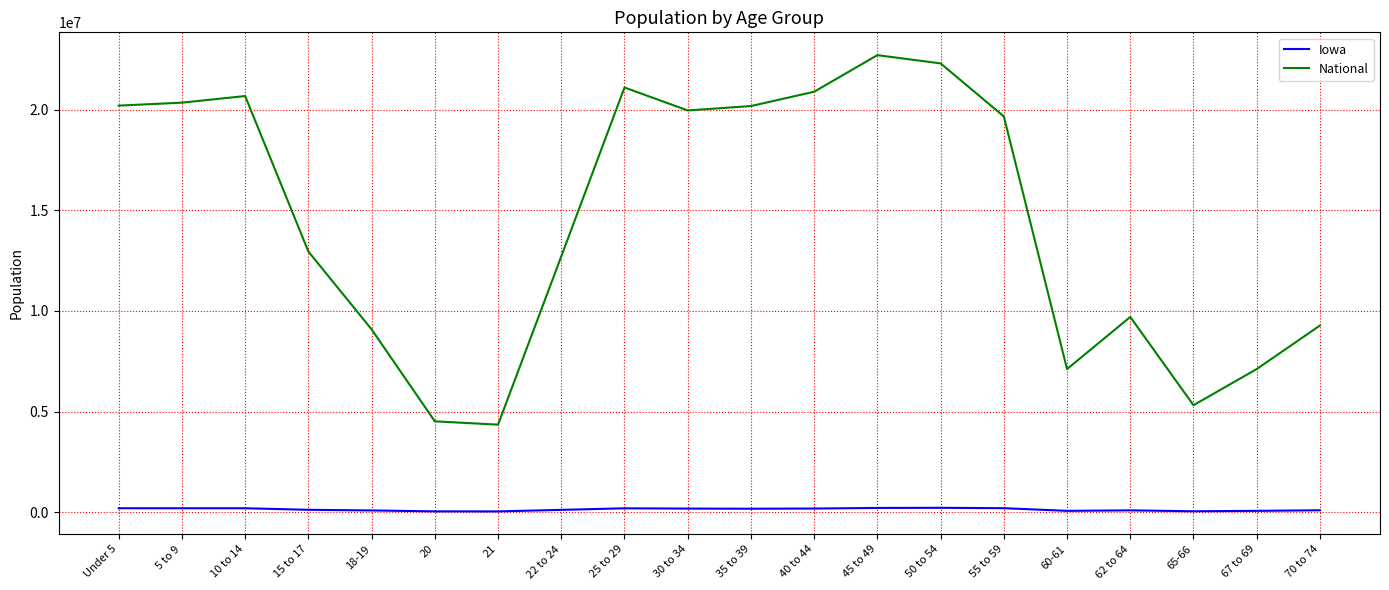

At which label does Iowa first exceed 177148?

Under 5